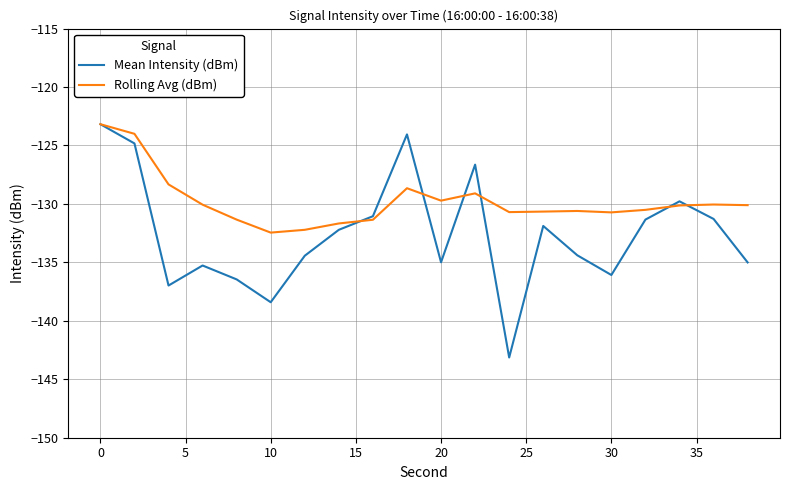

Count the number of categories in the chart.

20